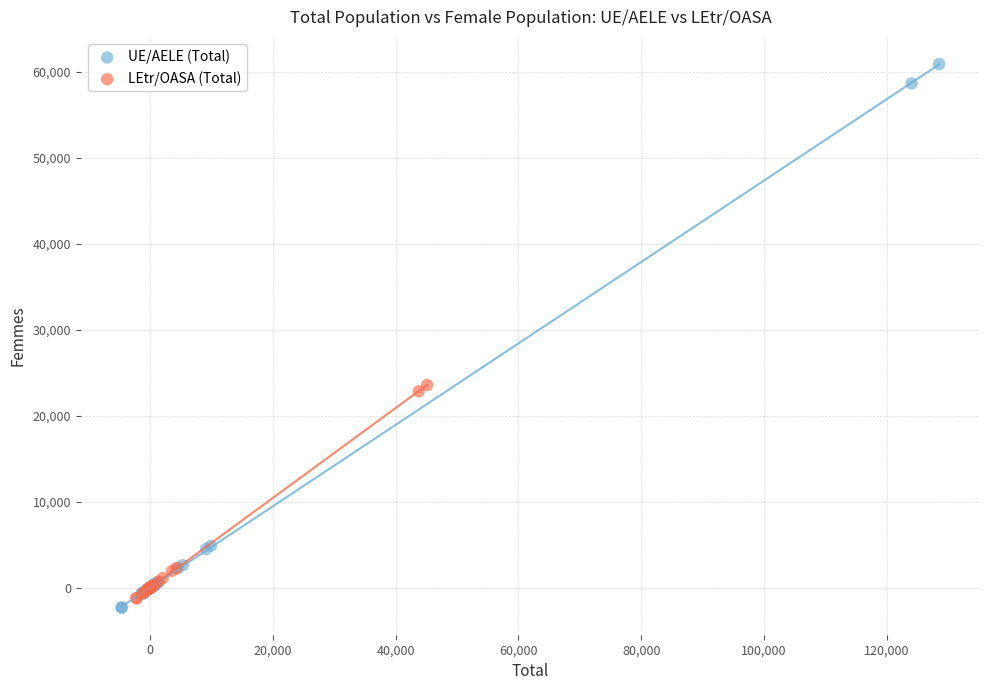

What are all the series names shown in the legend?

UE/AELE (Total), LEtr/OASA (Total)